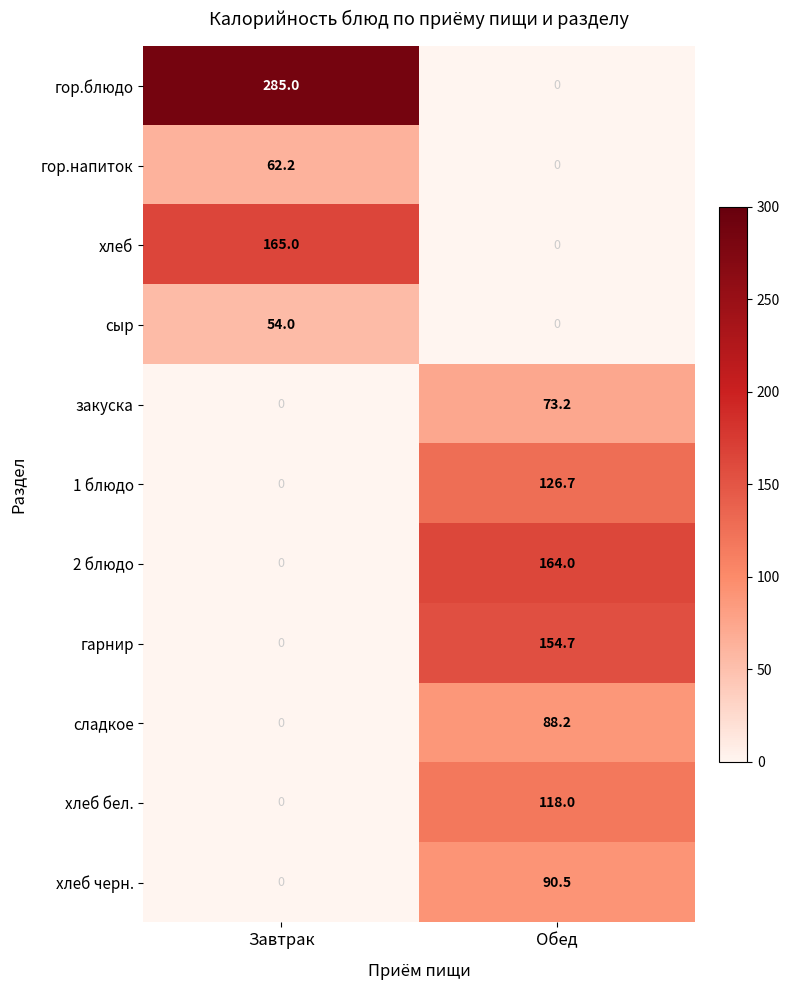

What value does the 2 блюдо series have at Обед?

164.0